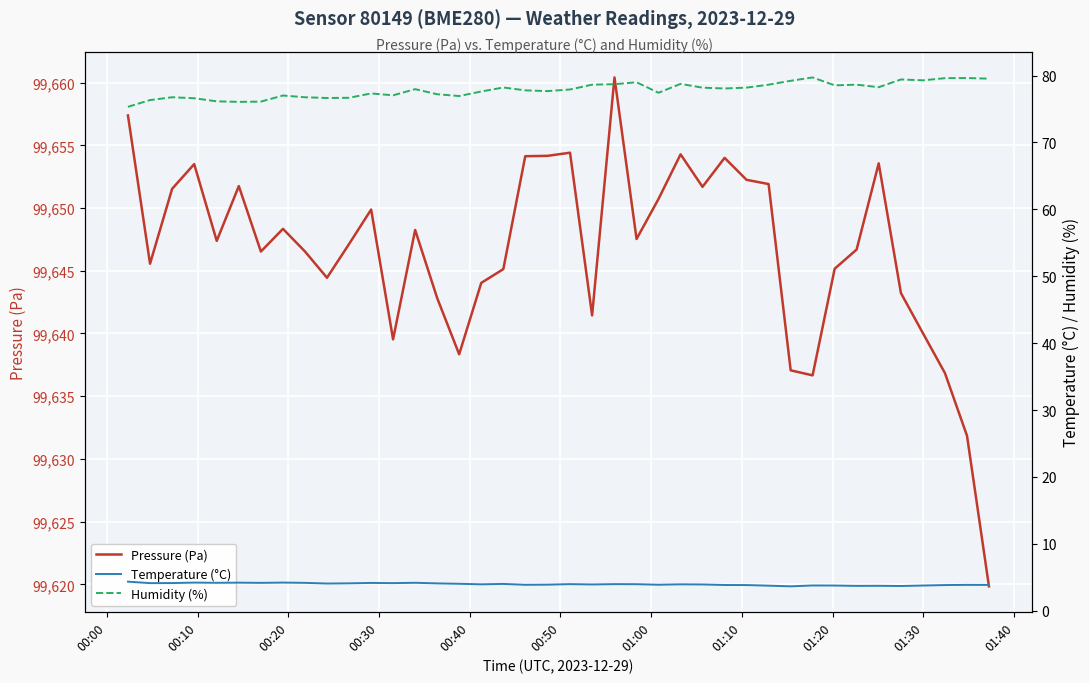

What is the minimum value for Pressure (Pa)?

99619.8